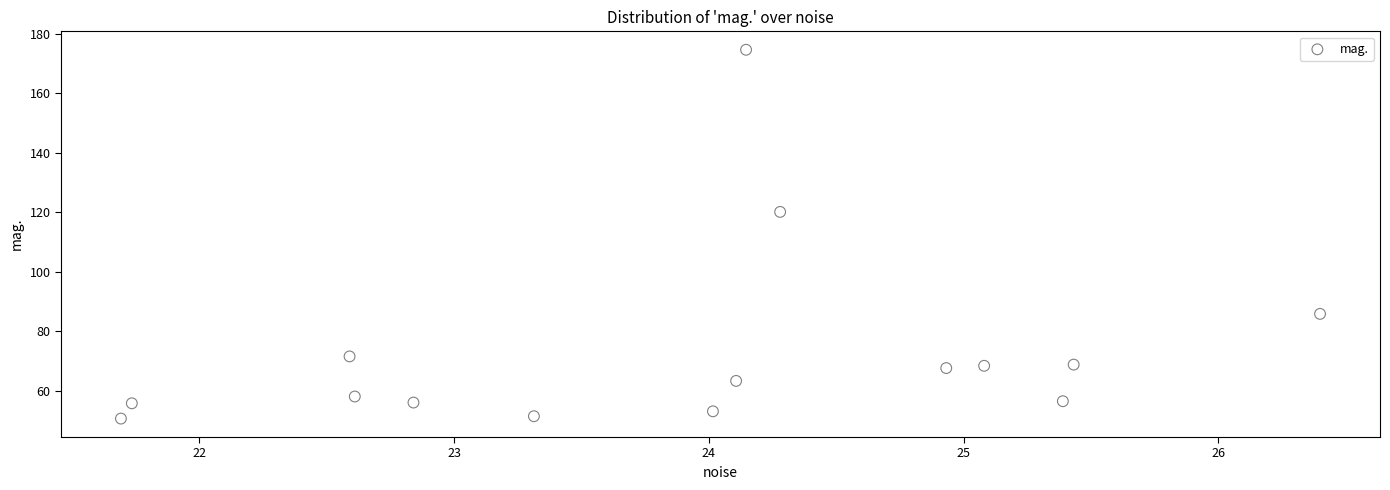

What Y value in the scatter plot is closest to 112?

120.1